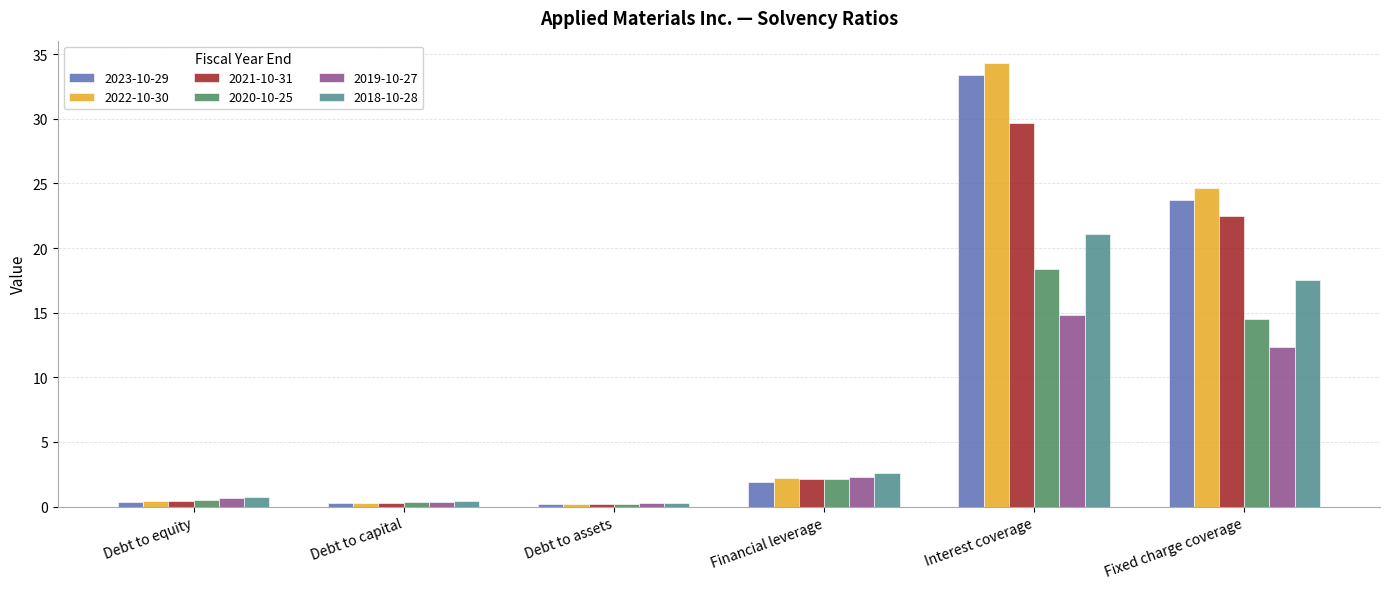

How many data points does each series have?

6